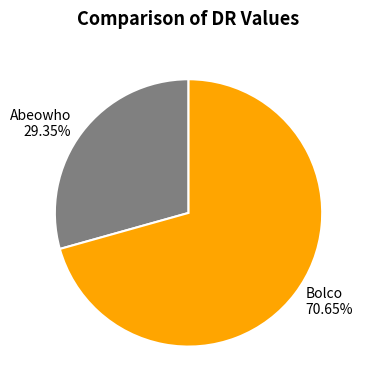

What percentage do Bolco and Abeowho together represent?

100.0%